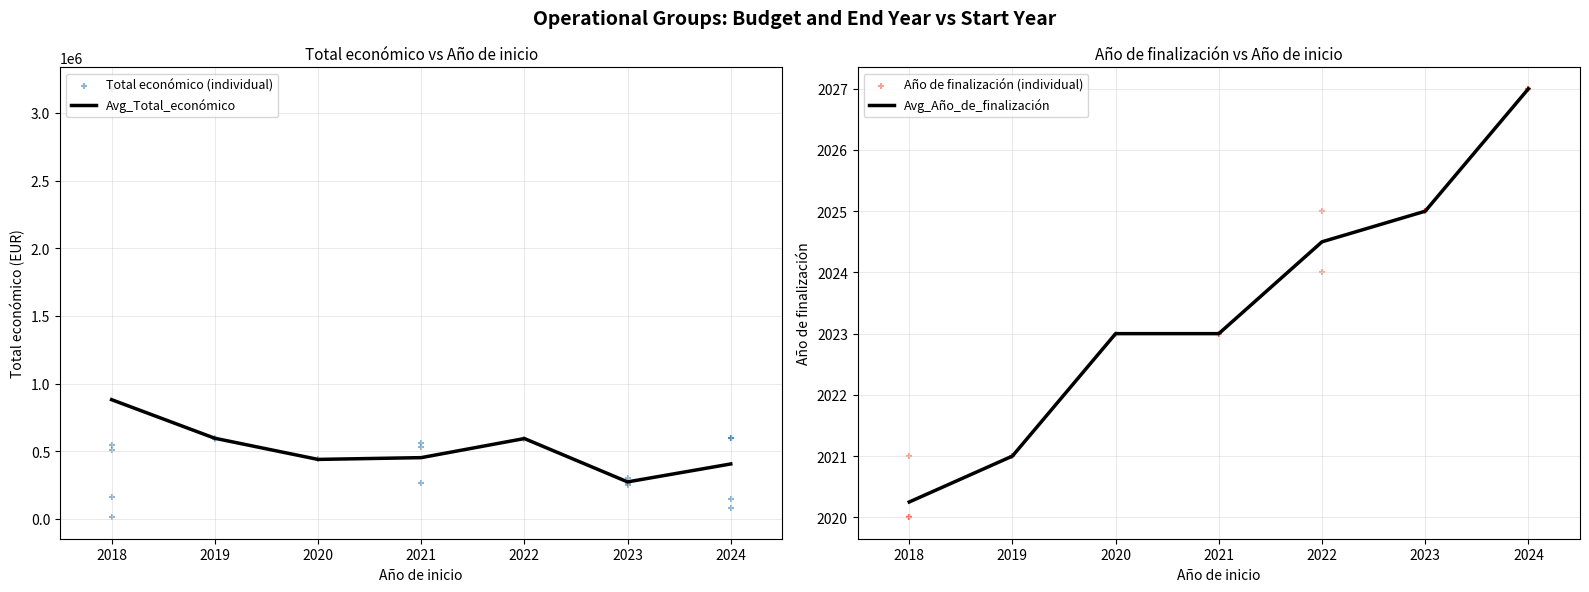

The value of Avg_Total_económico at 2020 is 110180.3. True or false?

False